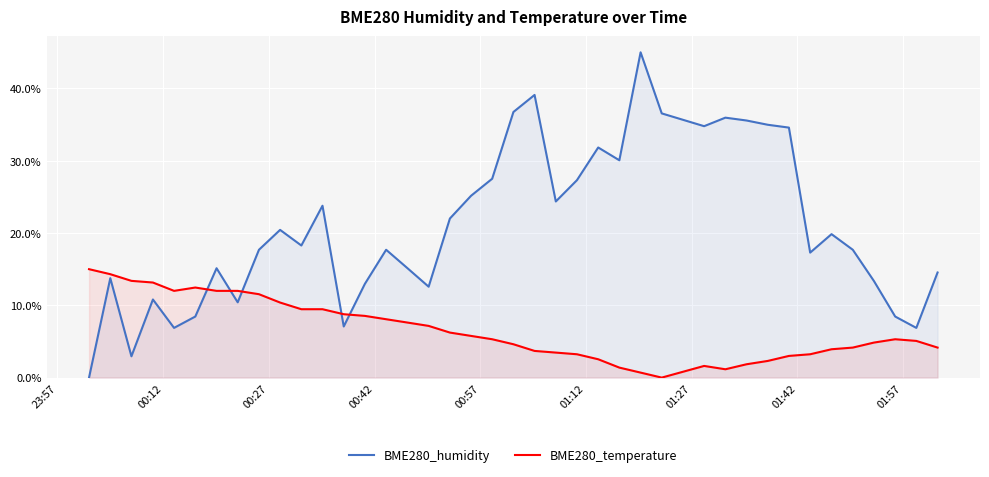

True or false: BME280_temperature has more than 2 interior local peaks.

True